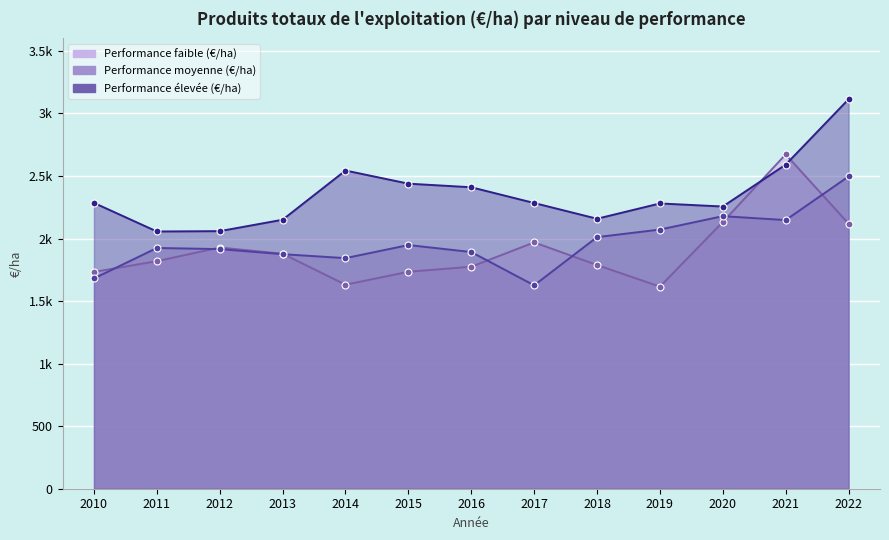

Count the number of data series in this chart.

3